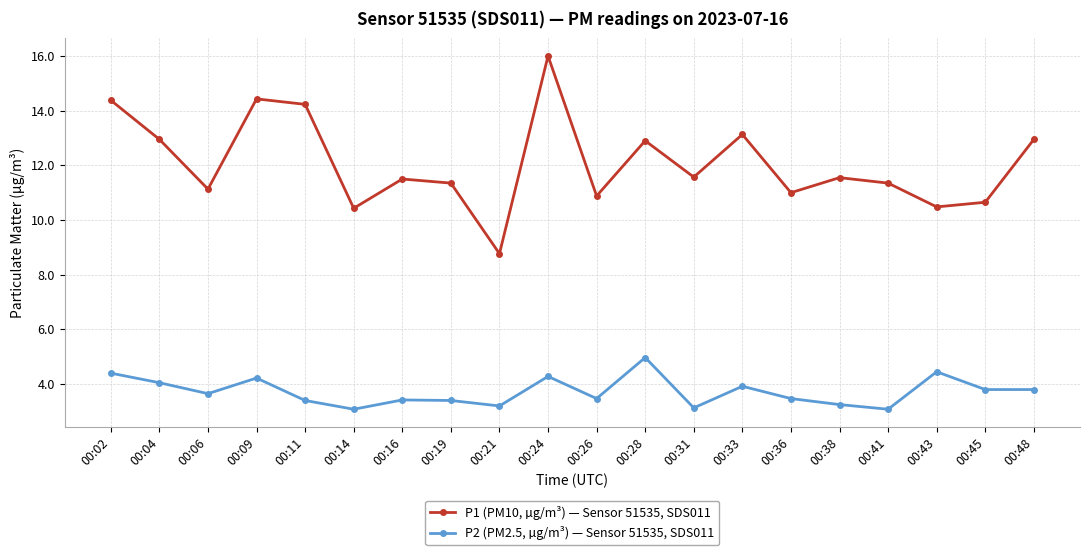

True or false: P2 (PM2.5, µg/m³) — Sensor 51535, SDS011 has more than 0 points higher than both neighbors.

True